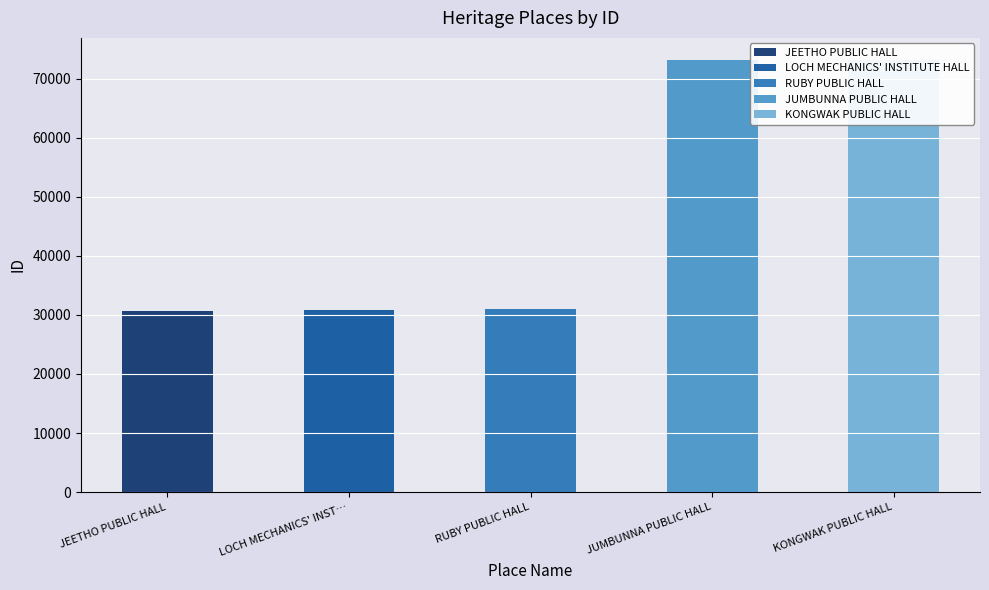

Reading left to right, transcribe all the data shown in this chart.

JEETHO PUBLIC HALL=30644	LOCH MECHANICS' INSTITUTE HALL=30874	RUBY PUBLIC HALL=30964	JUMBUNNA PUBLIC HALL=73244	KONGWAK PUBLIC HALL=73249